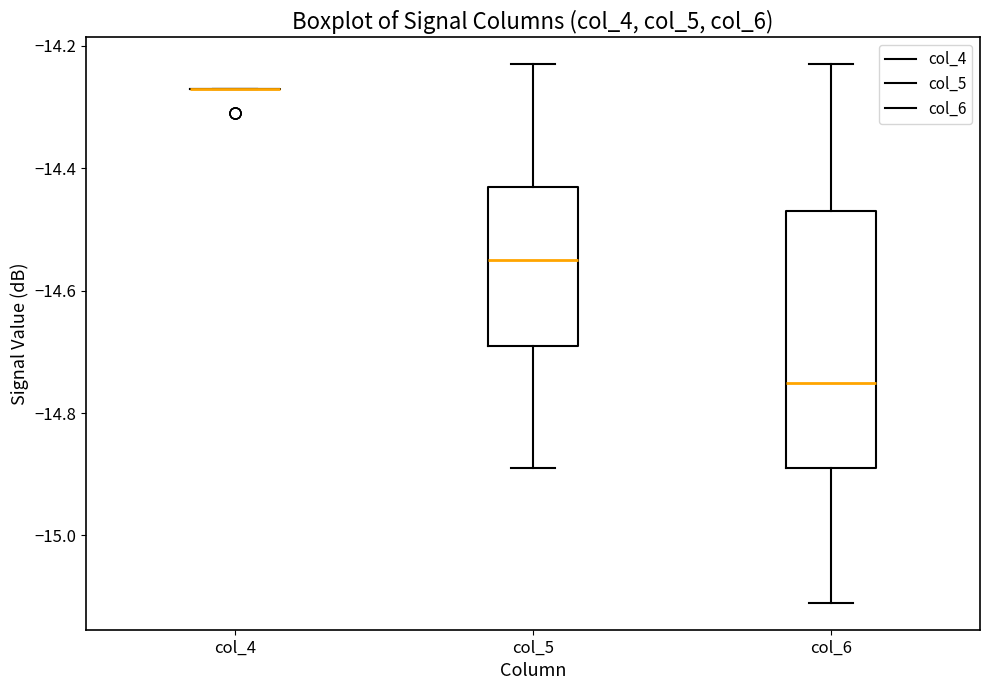

Where does the median line of the box for col_6 sit on the y-axis? The values are not printed on the chart, so give them approximately, as read against the axis.

-14.74